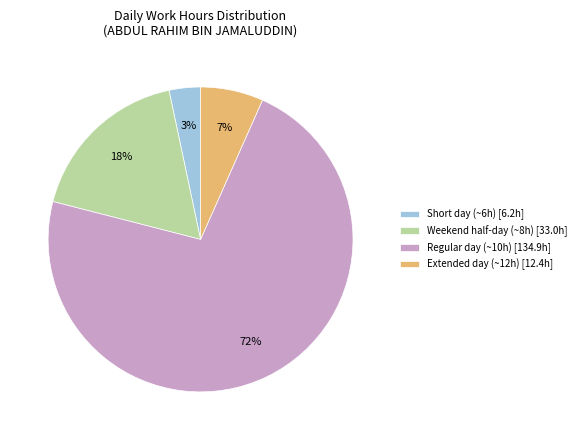

Is Regular day (~10h) [134.9h] the majority of the pie?

Yes